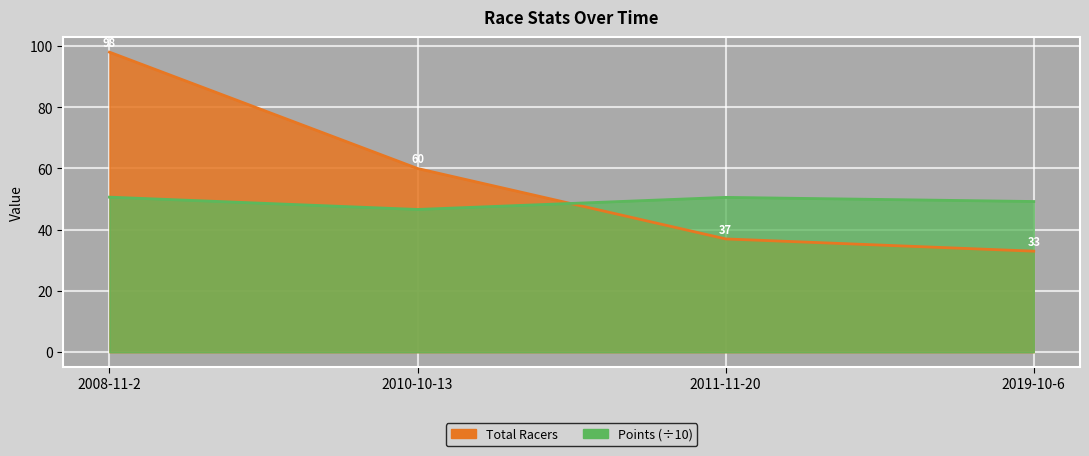

After their last crossing, which series has the higher values: Total Racers or Points?

Points